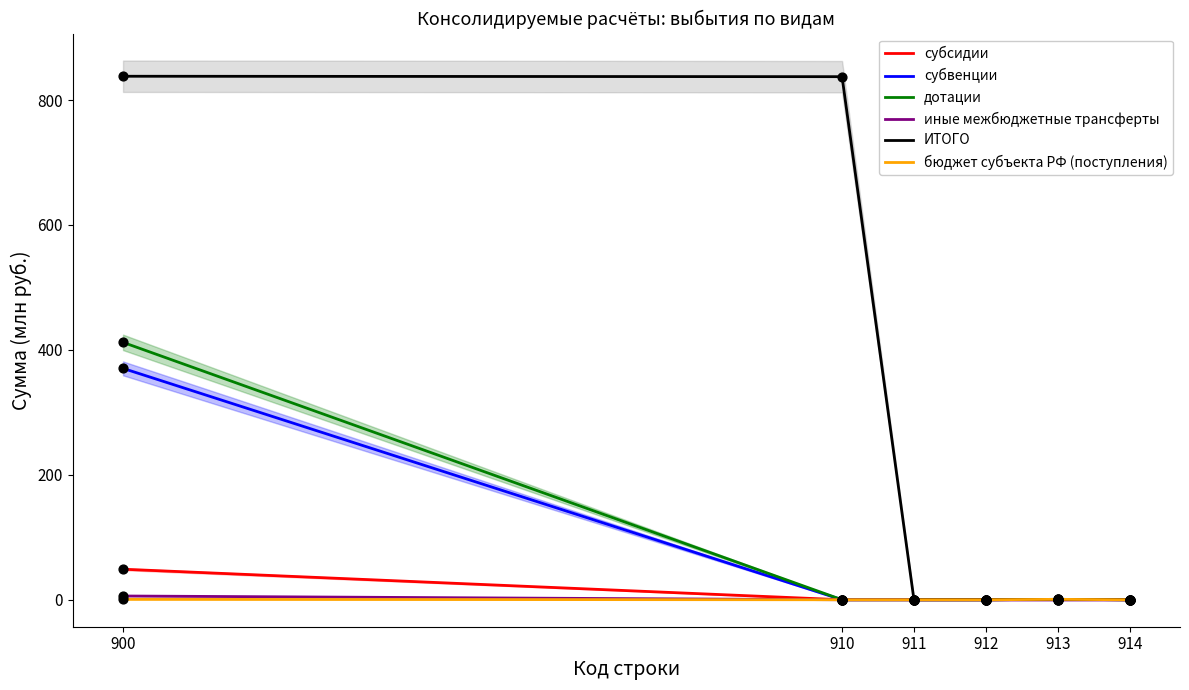

What is the total value across all series at 913?

2.0